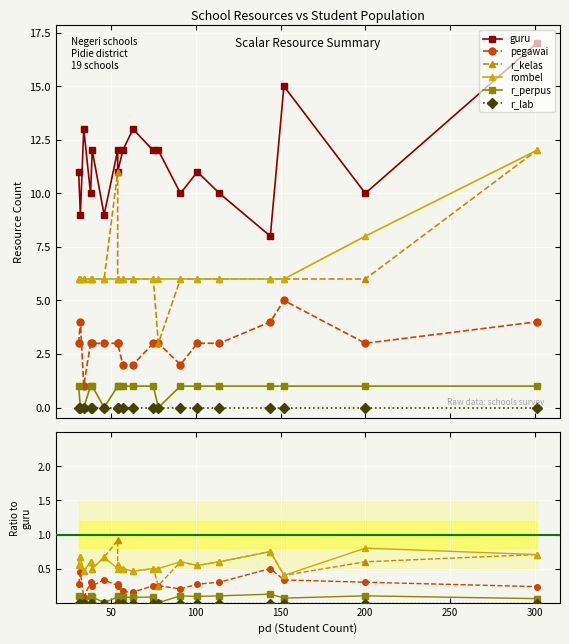

How many interior local peaks does the r_perpus series have?

6